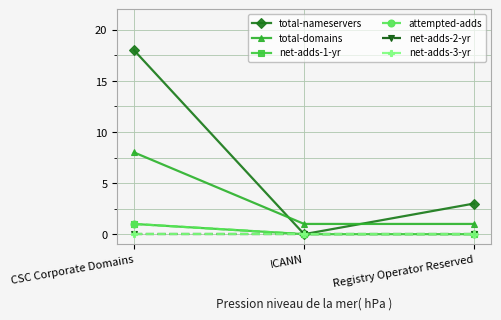

What are all the series names shown in the legend?

total-nameservers, total-domains, net-adds-1-yr, attempted-adds, net-adds-2-yr, net-adds-3-yr